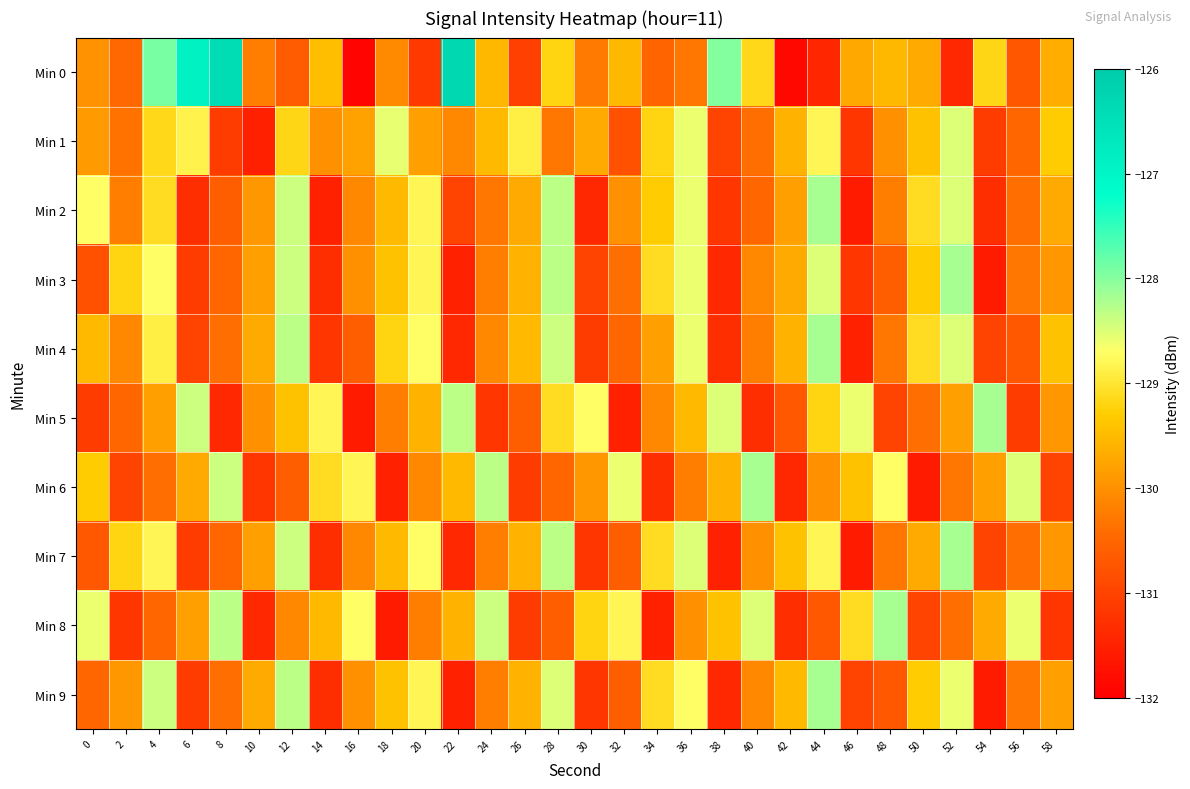

At which category is the sum across all series the highest?

28